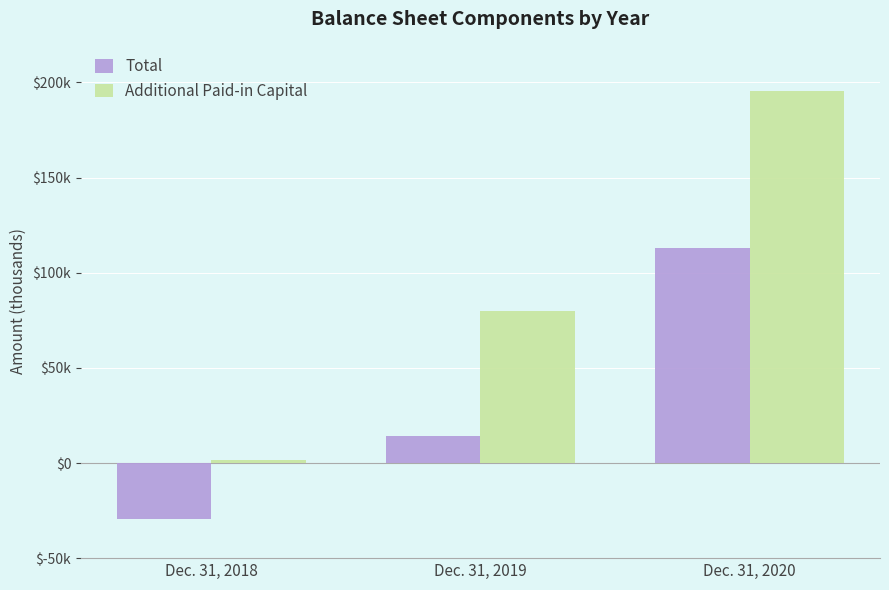

Is the value of Total at Dec. 31, 2018 greater than the value of Additional Paid-in Capital at Dec. 31, 2020?

No